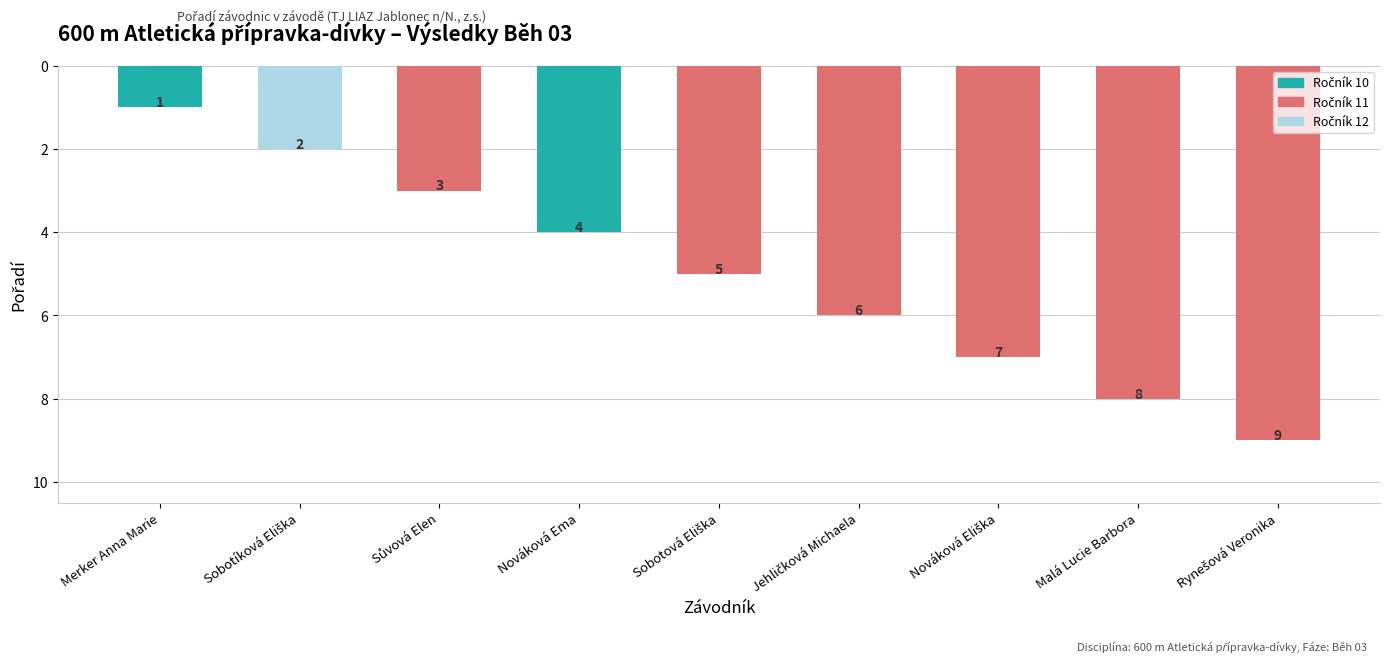

How many bars are there in total?

9